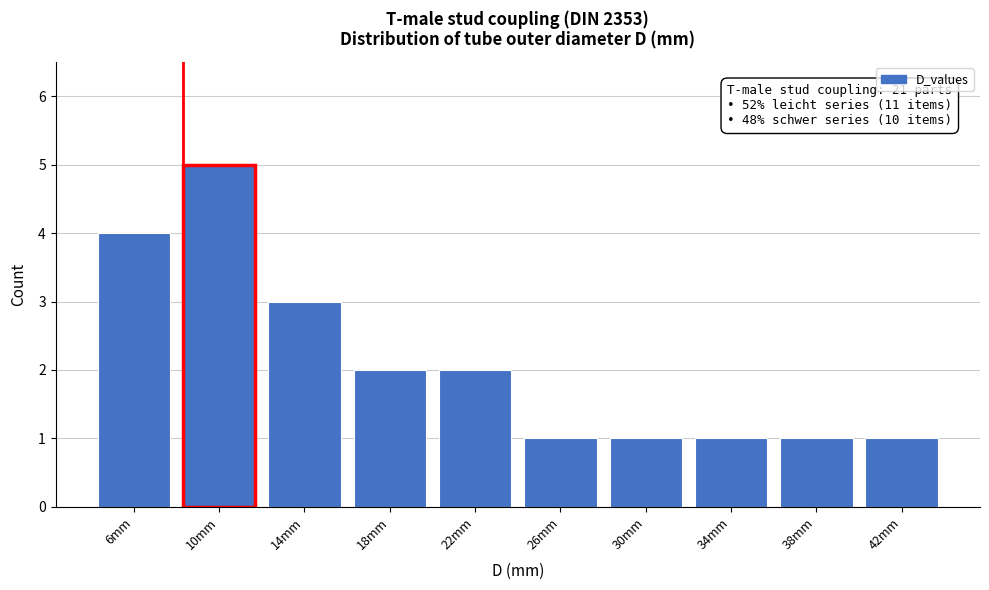

Reading right to left, transcribe all the data shown in this chart.

1	1	1	1	1	2	2	3	5	4